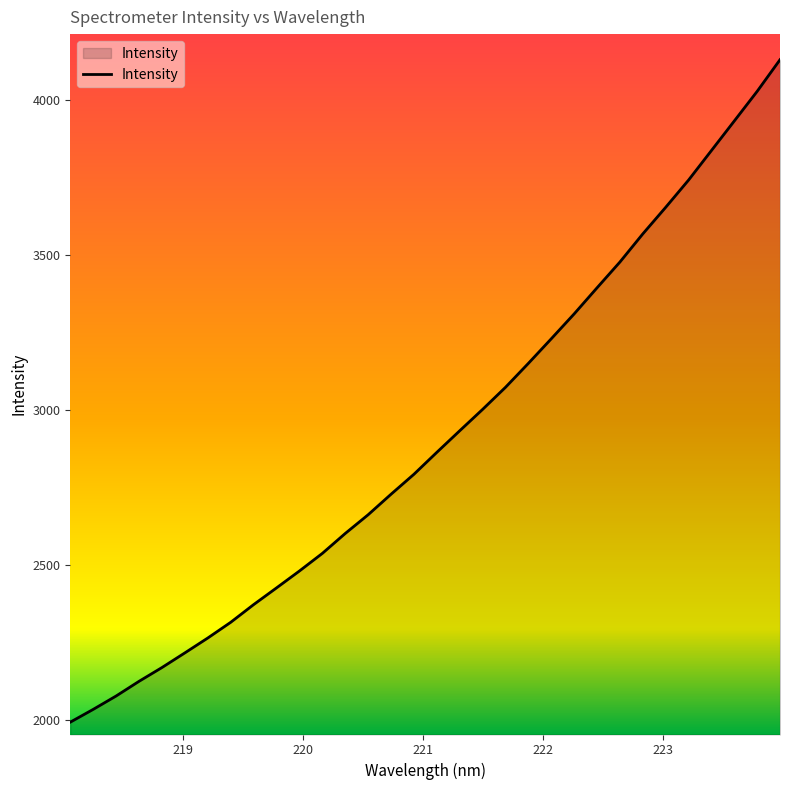

What is the difference between the maximum and minimum values?

2137.8